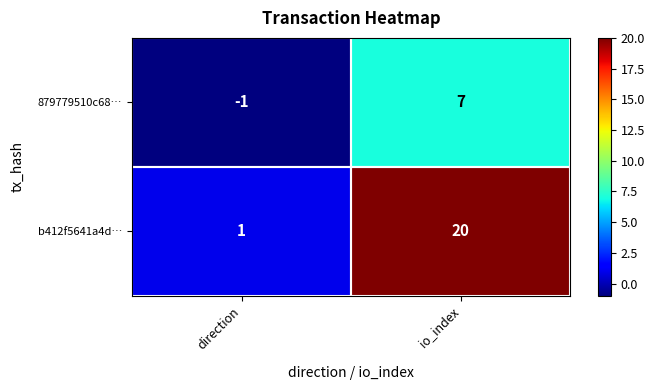

Which series has the widest spread of values?

b412f5641a4d…